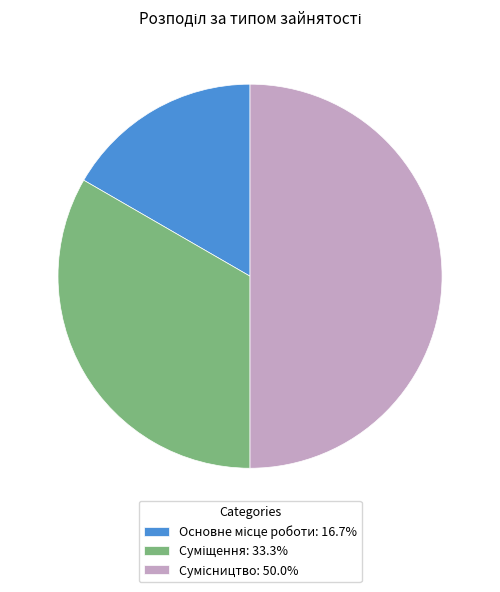

Combined, what portion of the pie is Основне місце роботи and Суміщення?

50.0%